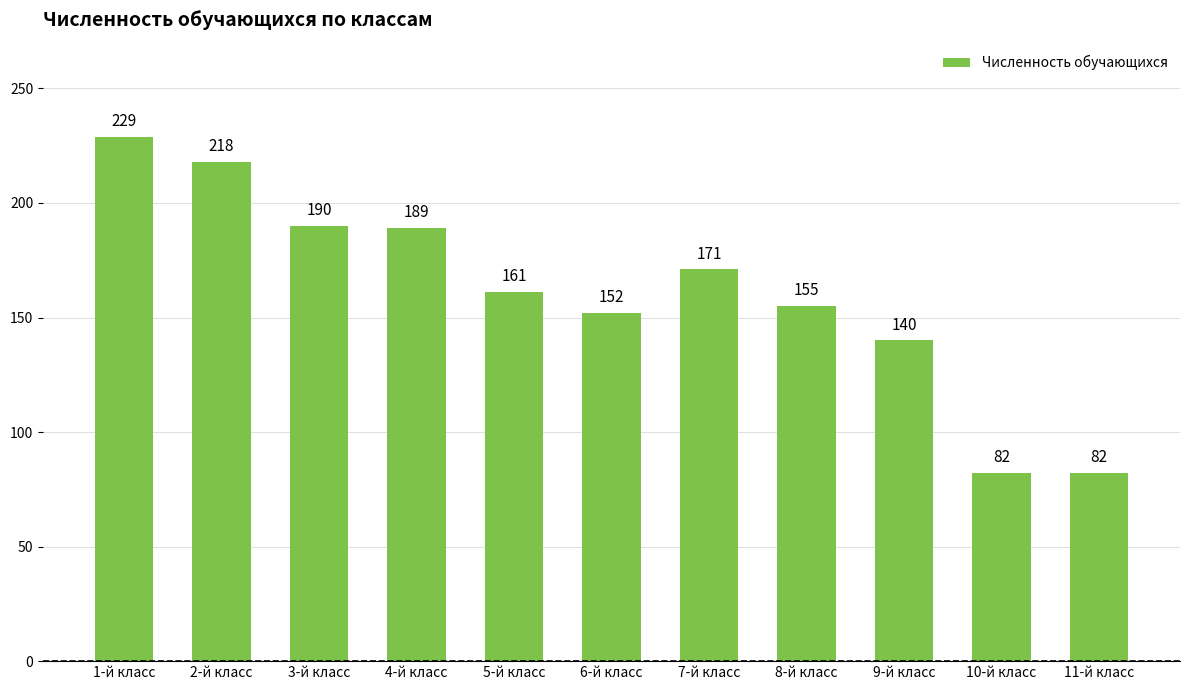

Reading left to right, list all the values displayed in this chart.

229	218	190	189	161	152	171	155	140	82	82